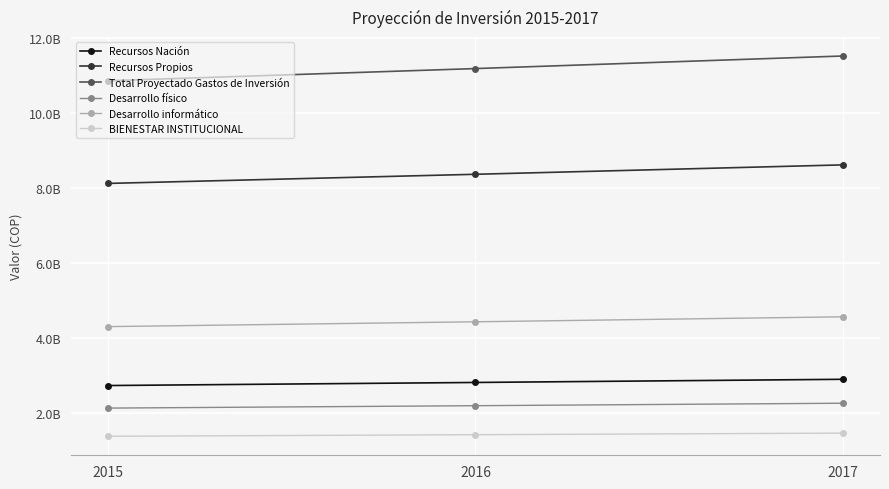

Is it true that Total Proyectado Gastos de Inversión equals 10854899320.0 at 2015?

True